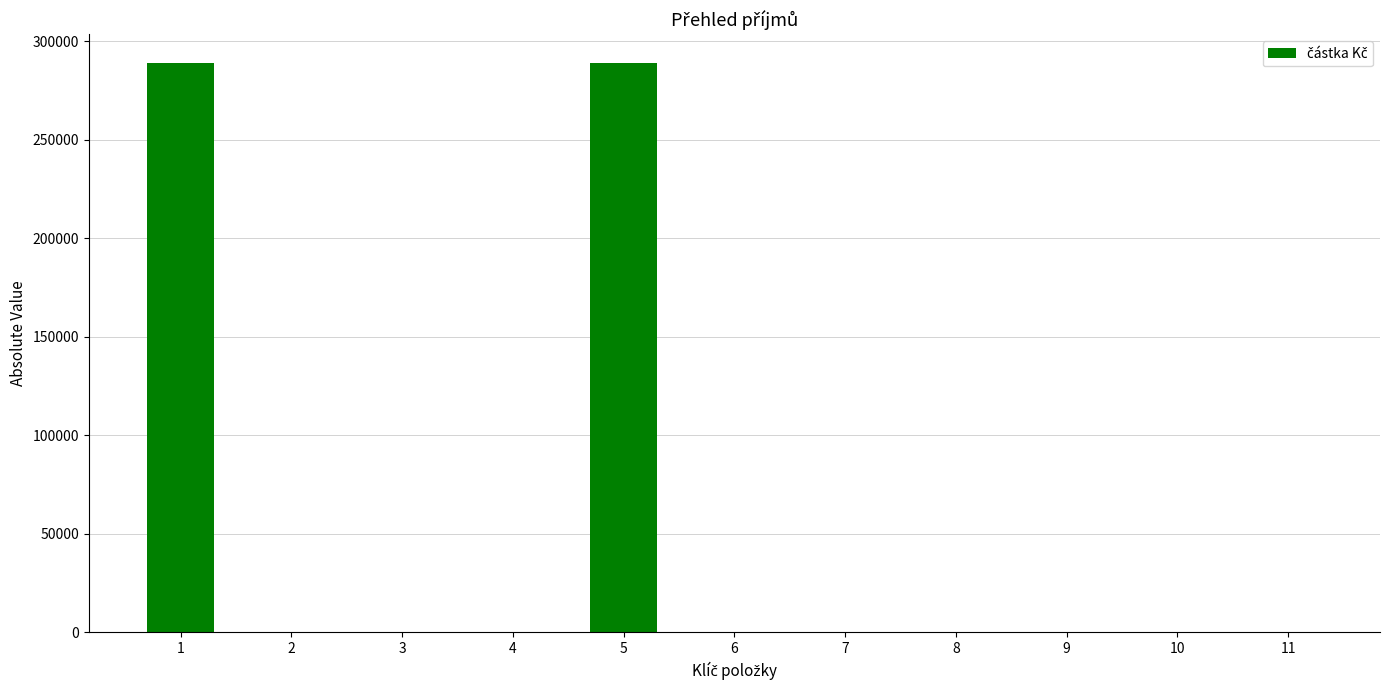

True or false: the data shows 91756 at 7.

False